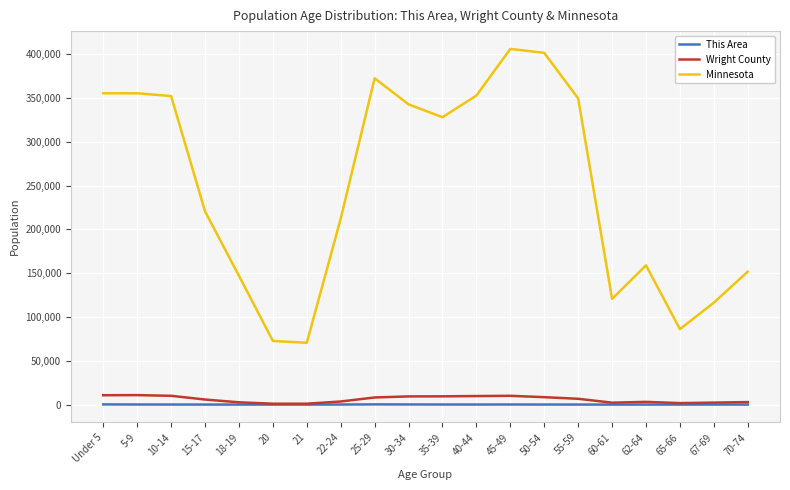

Rank the series at 25-29 from highest to lowest value.

Minnesota, Wright County, This Area